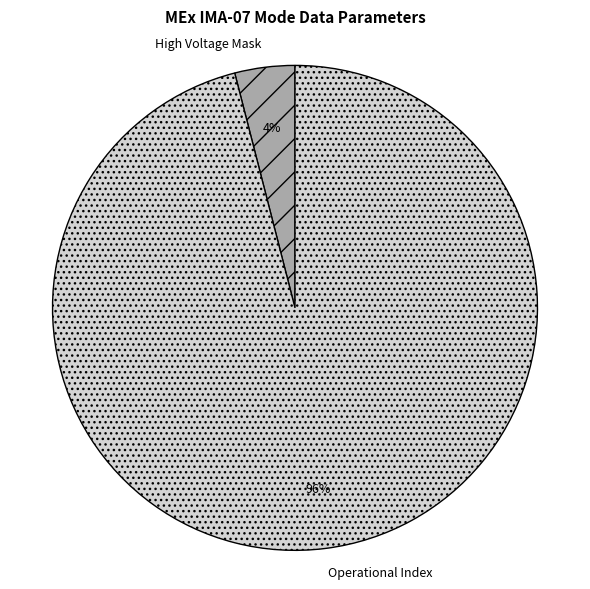

The High Voltage Mask slice represents 4% of the pie. True or false?

True